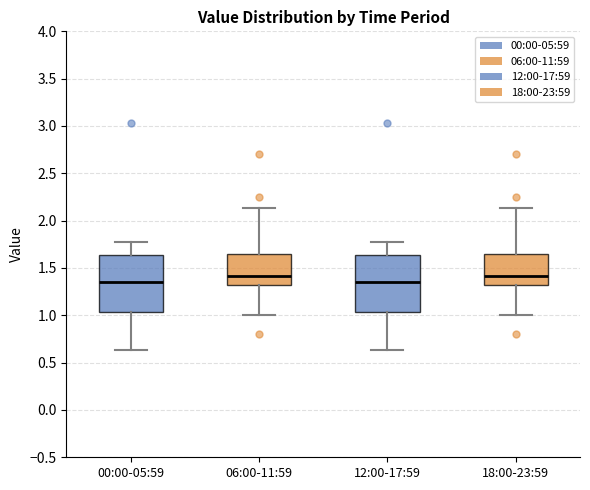

Reading left to right, transcribe this box plot: for each box, give where its median line is, the range the box spans, and where its two whiskers end, as read against the y-axis. The values are not printed on the chart, so give them approximately, as read against the axis.

00:00-05:59: median 1.35, box 1.05 to 1.65, whiskers 0.65 to 1.75
06:00-11:59: median 1.40, box 1.30 to 1.65, whiskers 1.00 to 2.15
12:00-17:59: median 1.35, box 1.05 to 1.65, whiskers 0.65 to 1.75
18:00-23:59: median 1.40, box 1.30 to 1.65, whiskers 1.00 to 2.15